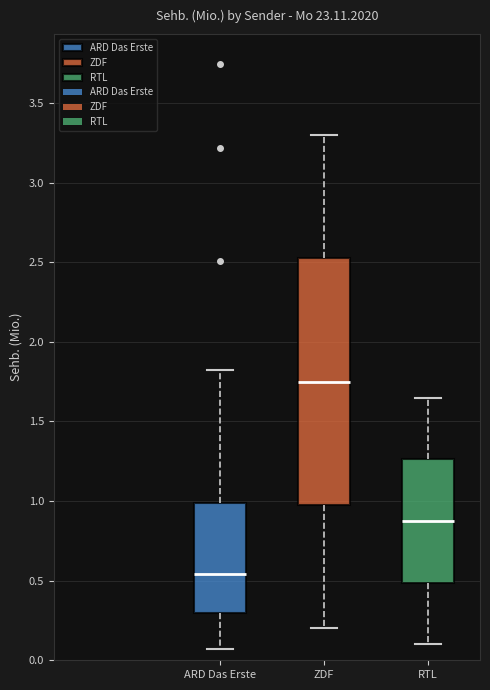

Which box has the highest median line?

ZDF